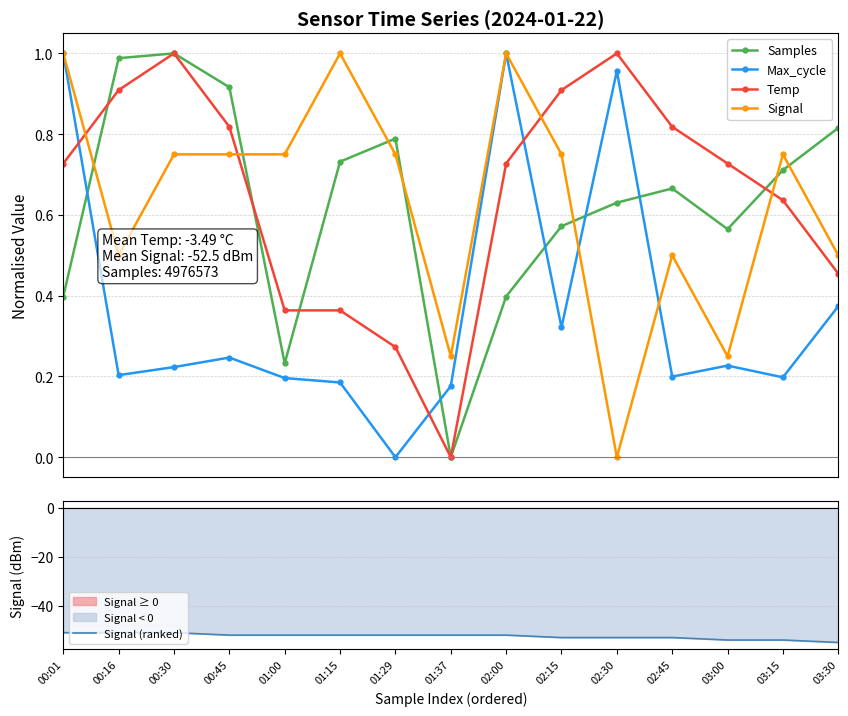

What is the total value across all series at 02:45?

-50.8